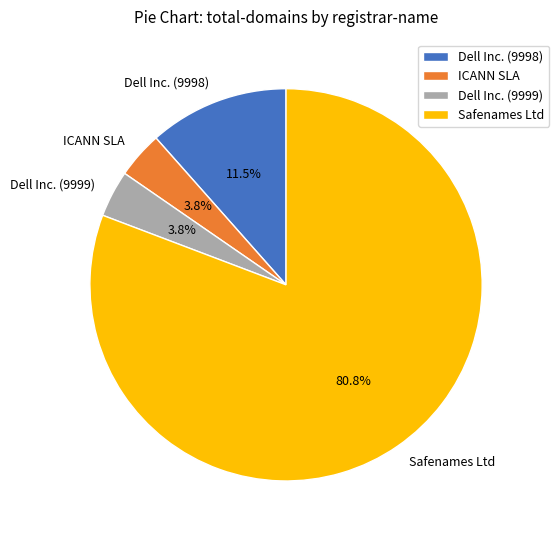

Which slice is the largest?

Safenames Ltd